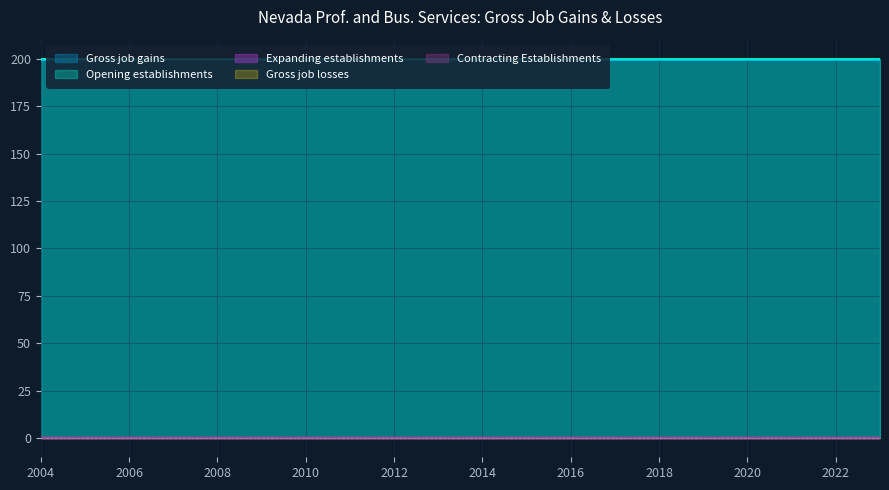

True or false: Contracting Establishments has a value of 0 at 2014.

True